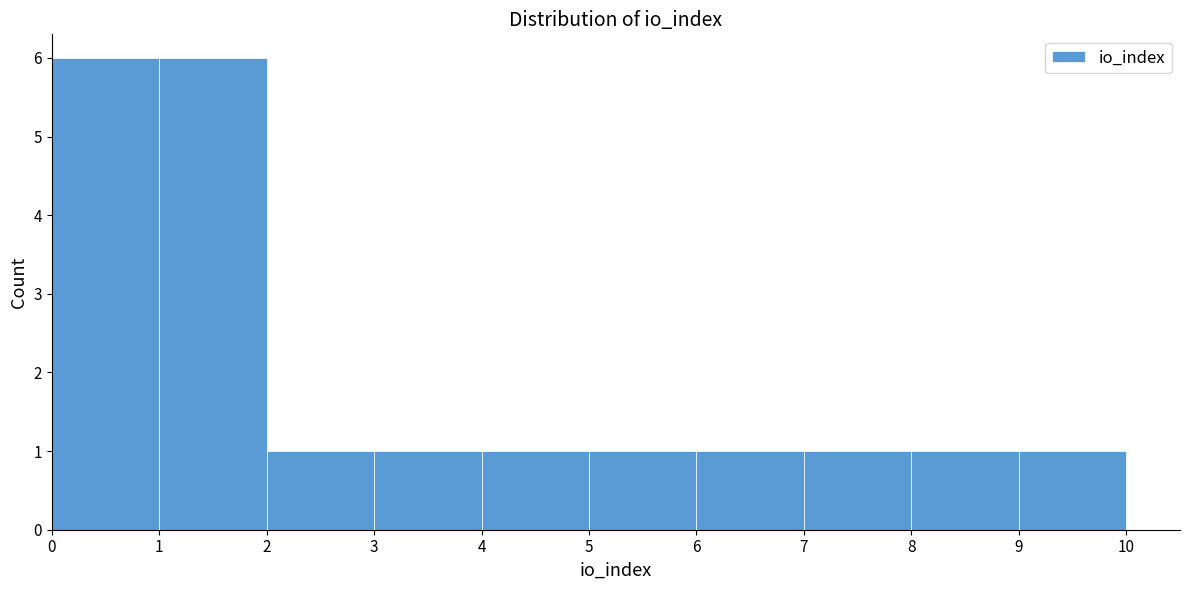

Reading left to right, list every bar in this chart as the range it spans on the x-axis followed by its height. The values are not printed on the chart, so give them approximately, as read against the axis.

0 to 1: 6
1 to 2: 6
2 to 3: 1
3 to 4: 1
4 to 5: 1
5 to 6: 1
6 to 7: 1
7 to 8: 1
8 to 9: 1
9 to 10: 1